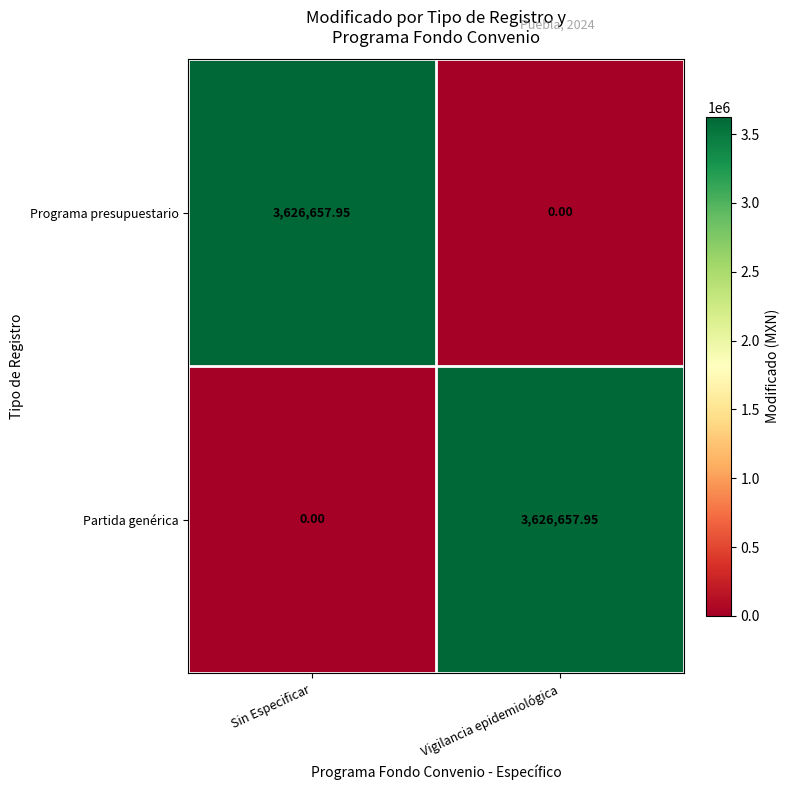

Where does the Partida genérica series first go above 3626657?

Vigilancia epidemiológica